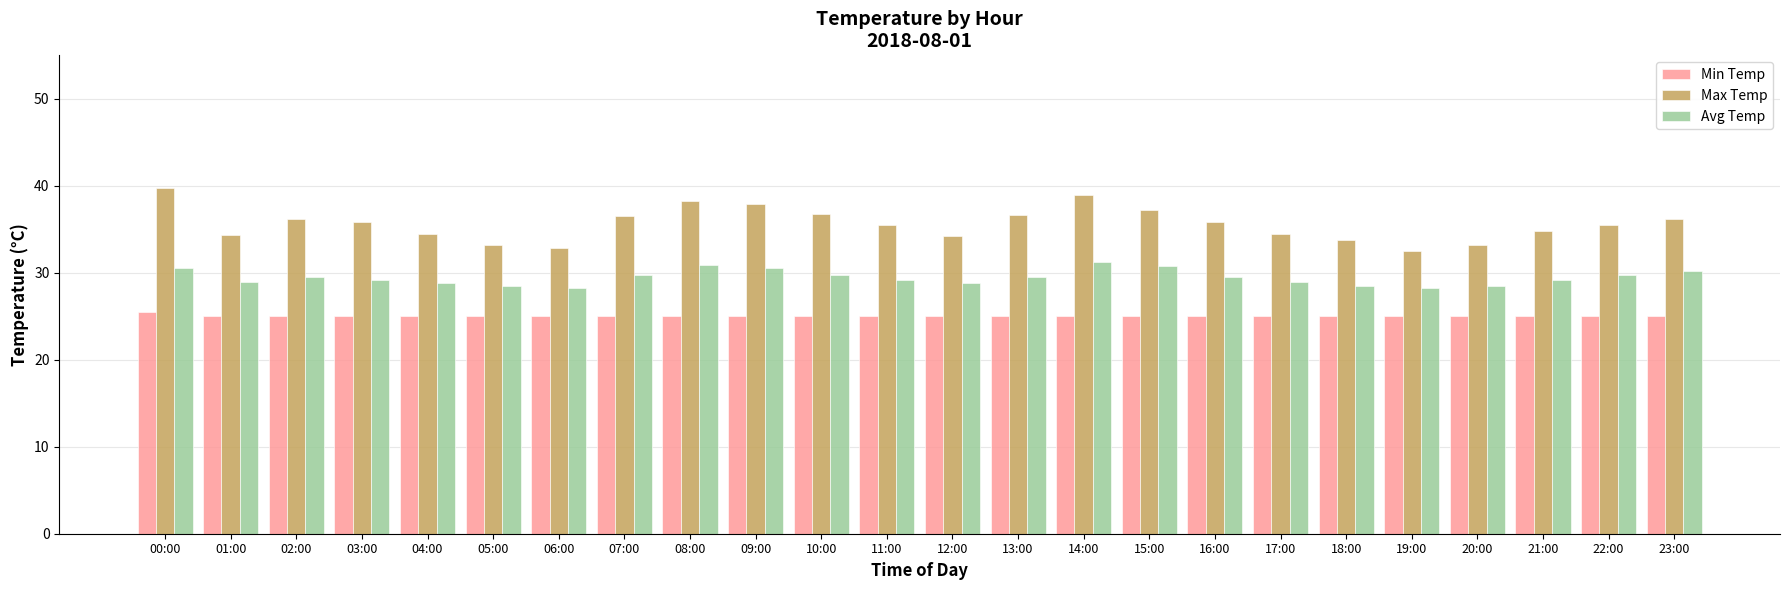

What is the total value across all series at 00:00?

95.7